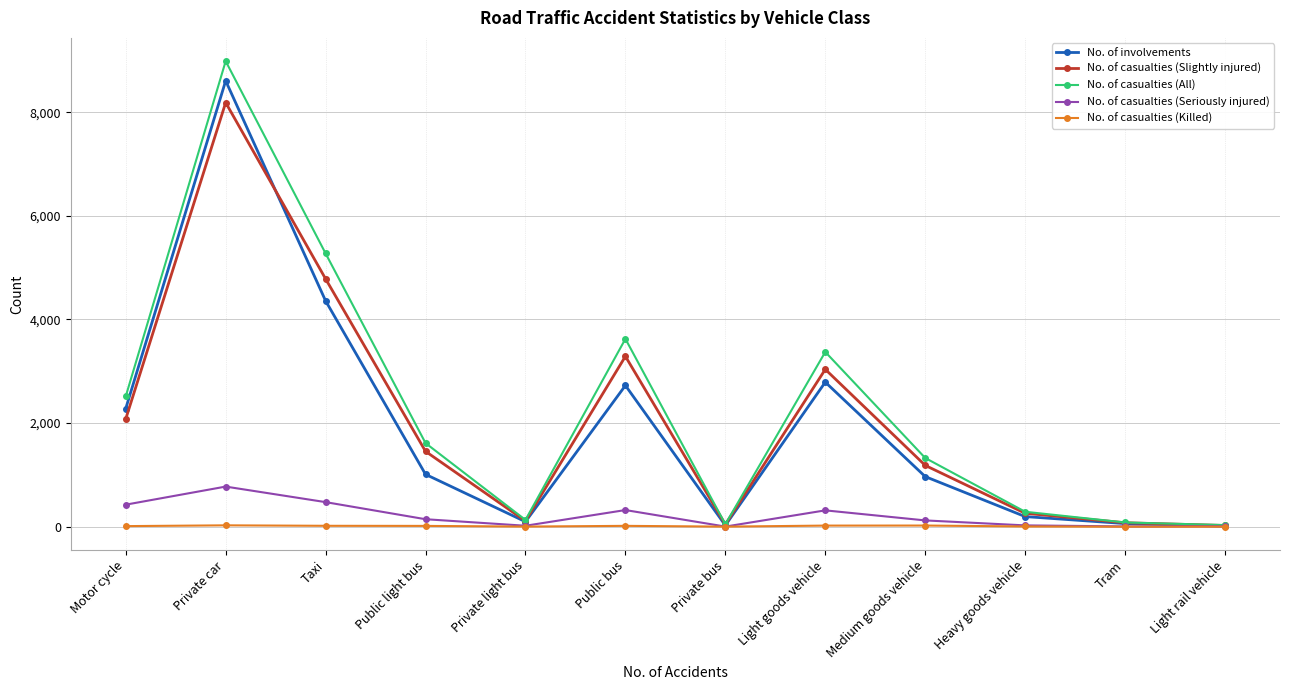

The value of No. of casualties (Slightly injured) at Motor cycle is 1425. True or false?

False